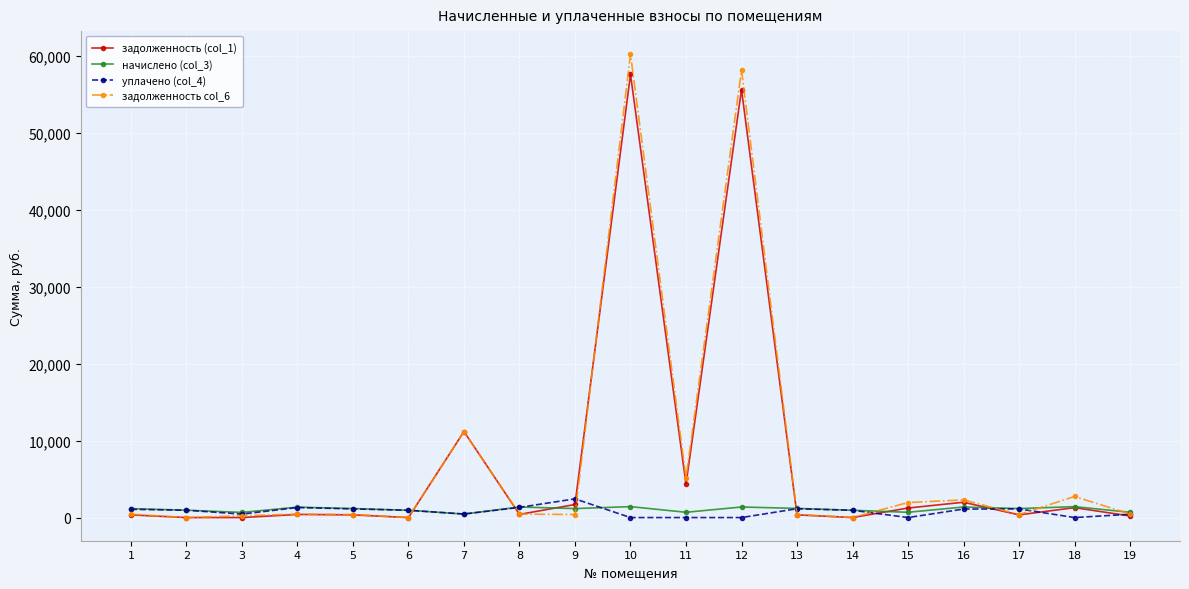

Which series has the largest range (max minus min)?

задолженность col_6